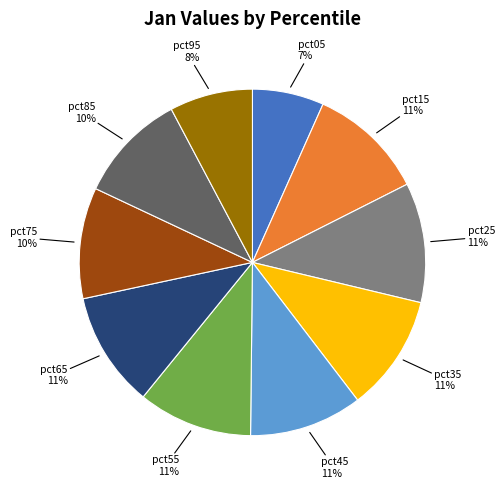

Do pct85 and pct15 together represent more than half of the pie?

No